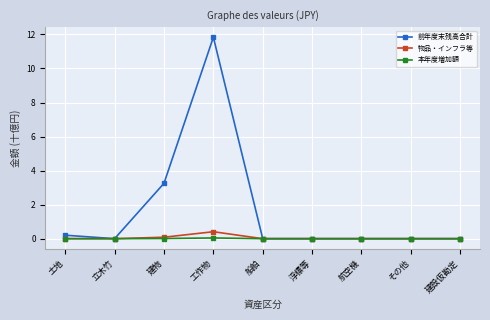

At which category is the sum across all series the highest?

工作物